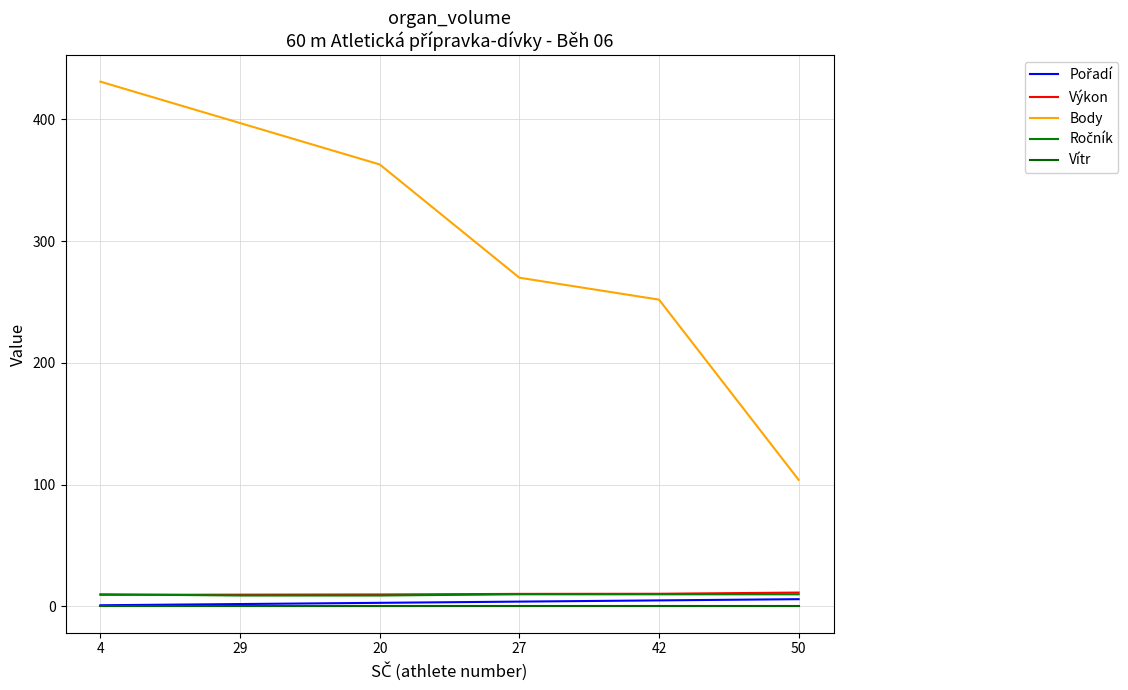

Is this an area chart (filled region under the line)?

No